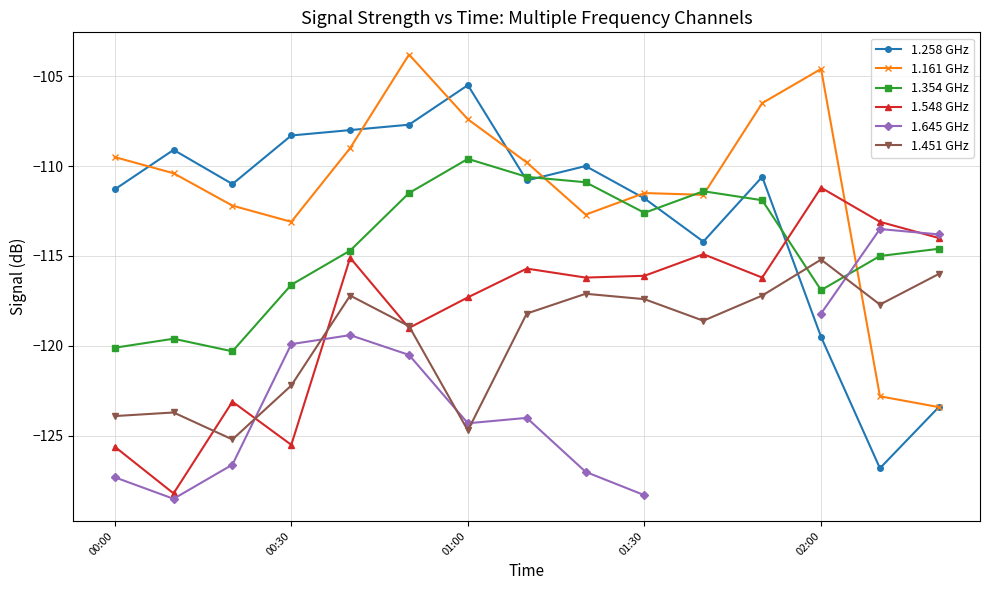

The value of 1.354 GHz at 00:30 is -185.5. True or false?

False